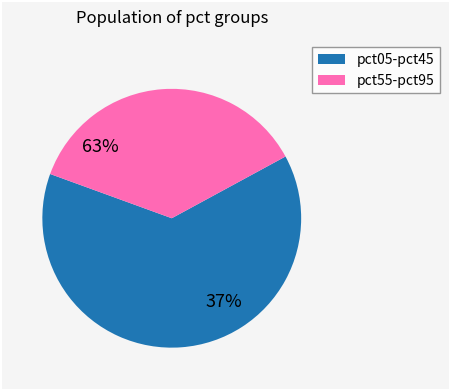

To the nearest percent, what is the combined percentage of pct75 and pct85?

12%